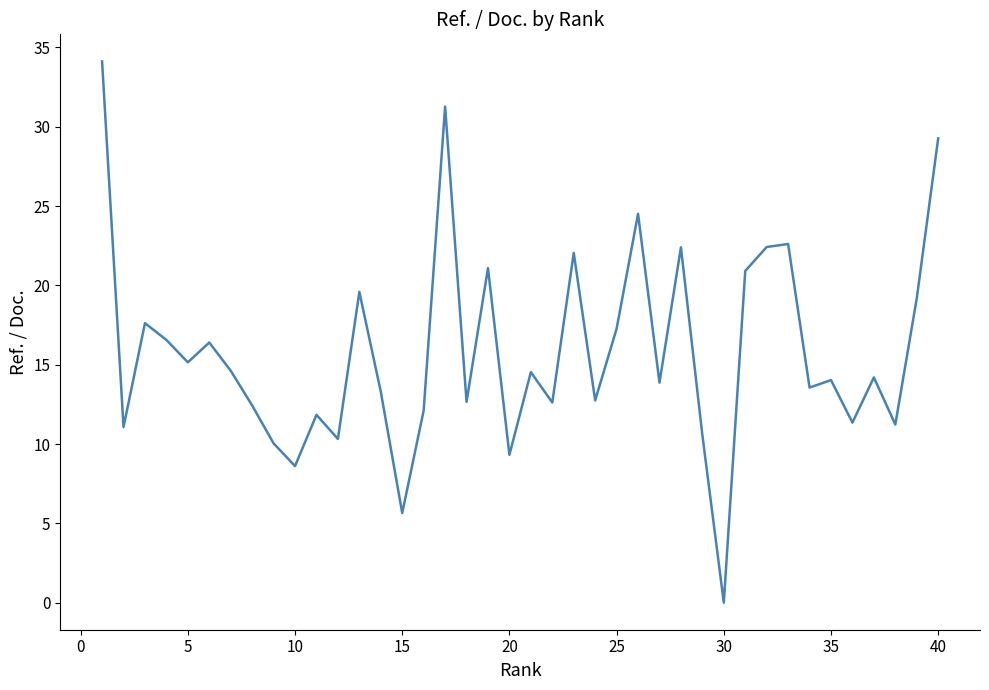

Does the chart display data point markers on the line(s)?

No